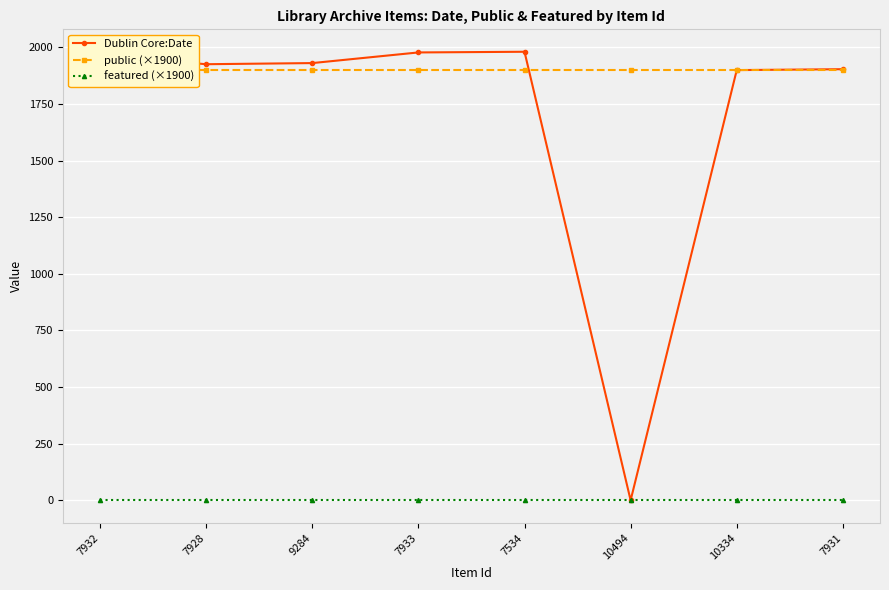

Is it true that public (×1900) equals 1900 at 7931?

True